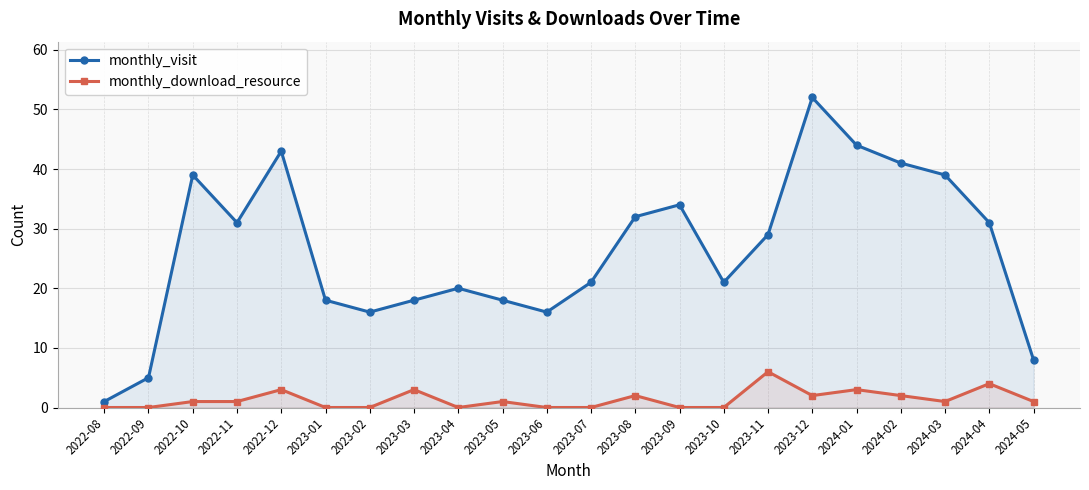

What is the label of the 10th point from the left?

2023-05